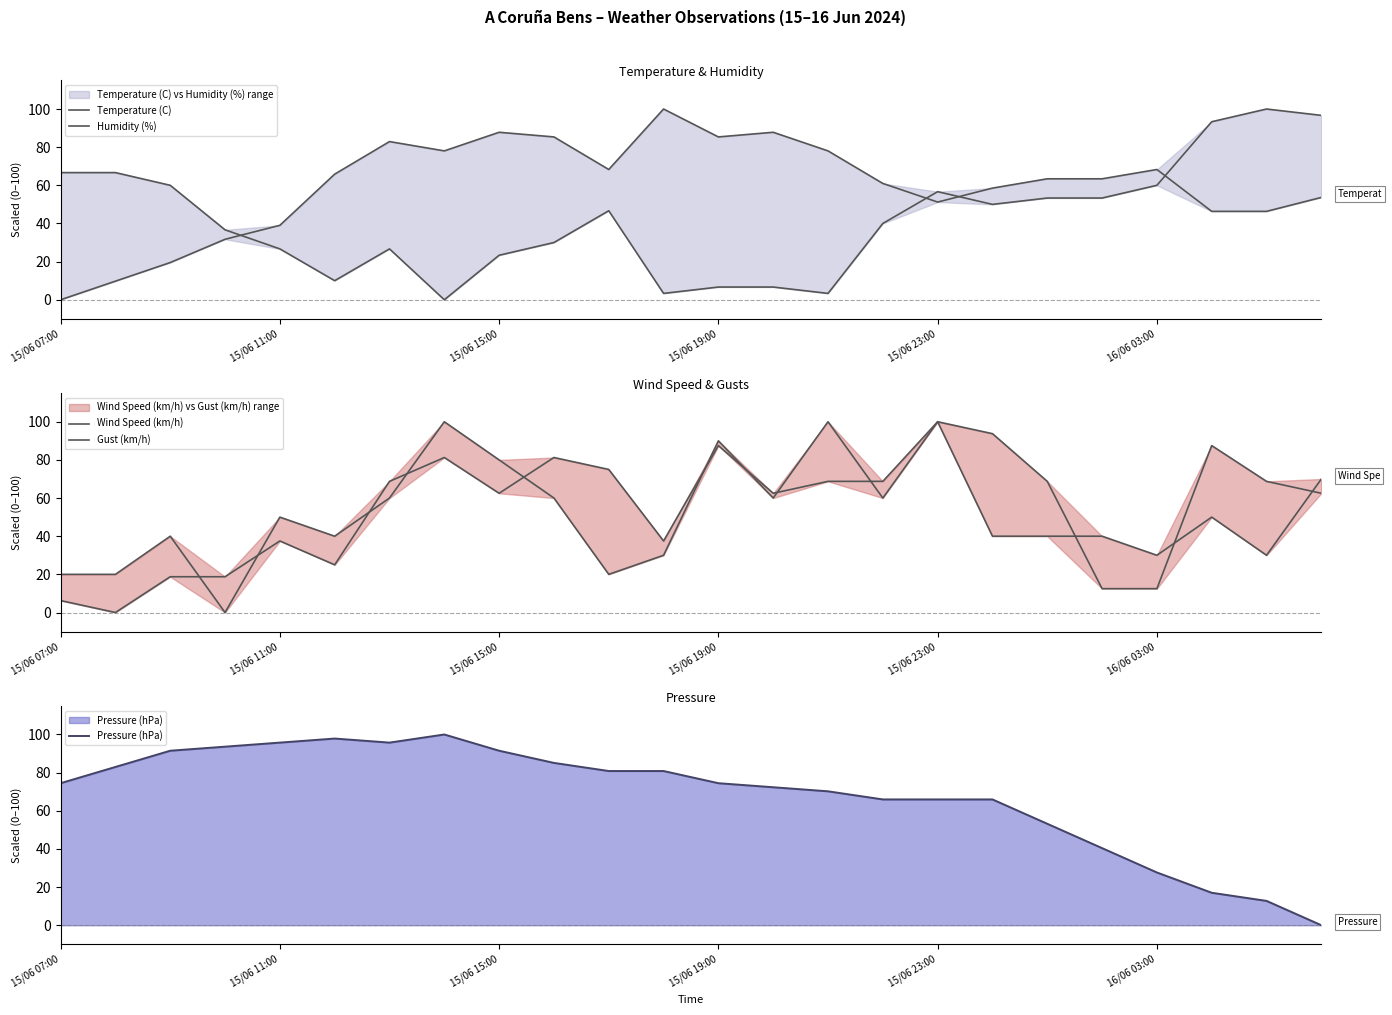

What is the value of the Gust (km/h) point at the 23rd from the left?

68.7